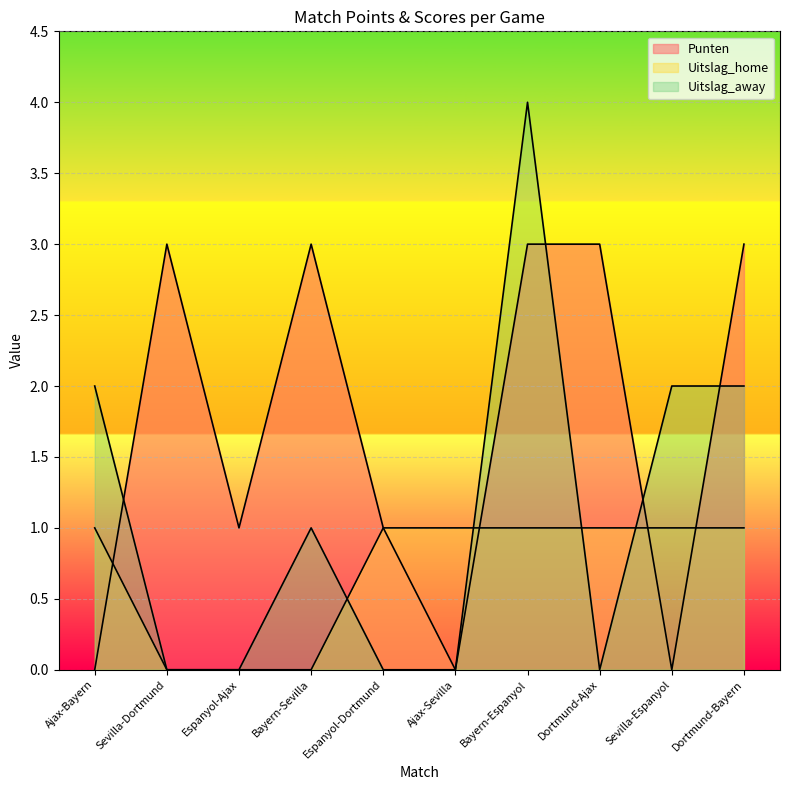

Between Espanyol-Dortmund and Bayern-Espanyol, which is larger?

Bayern-Espanyol